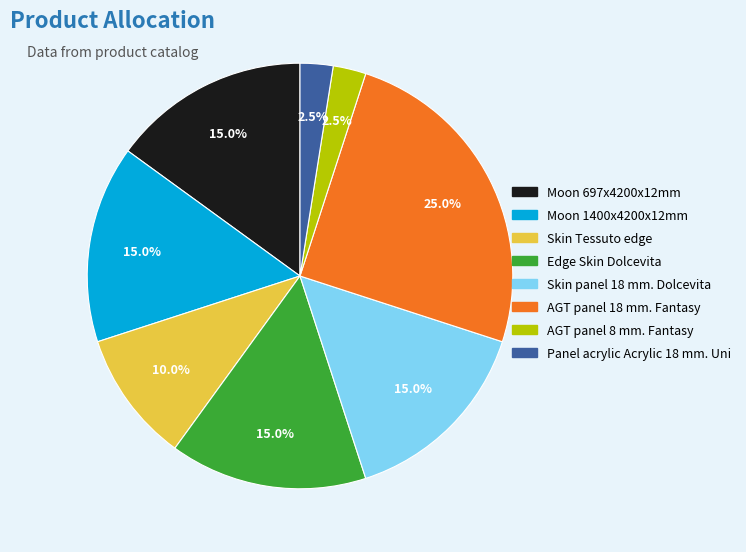

Which category has the biggest portion of the pie?

AGT panel 18 mm. Fantasy